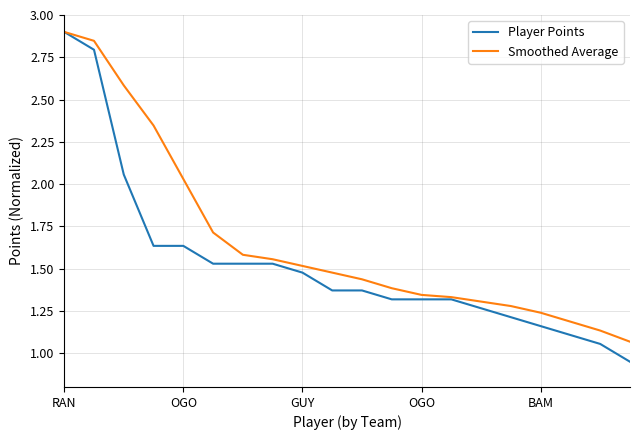

Which series has the largest total across all categories?

Smoothed Average